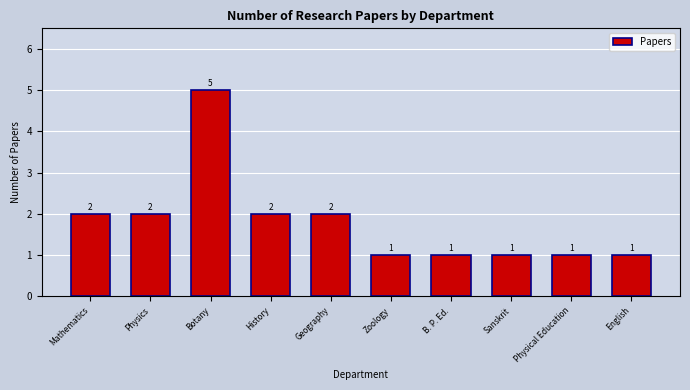

Count the number of categories in the chart.

10